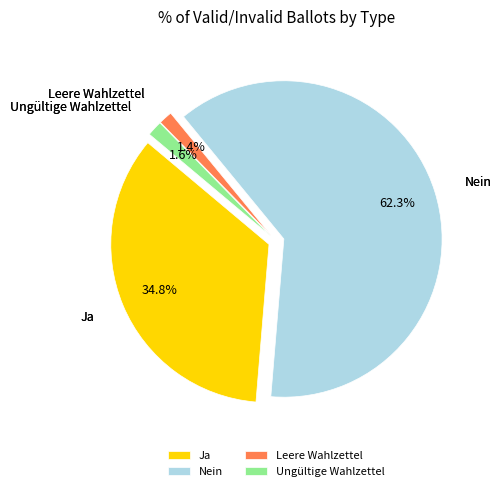

The Leere Wahlzettel slice represents 16% of the pie. True or false?

False